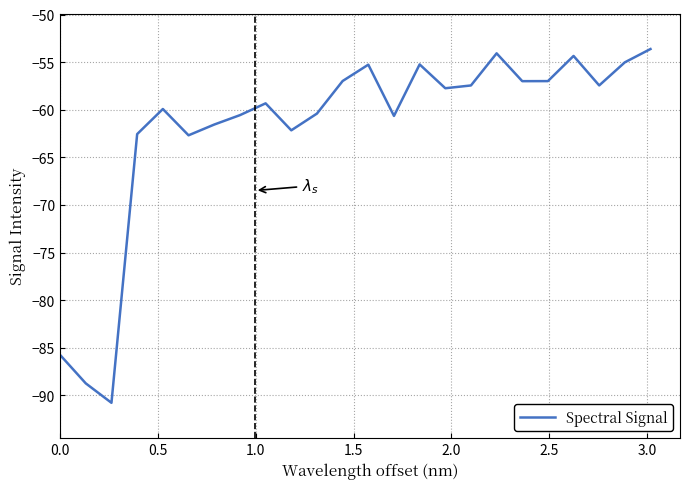

What is the difference between the maximum and minimum values?

37.2